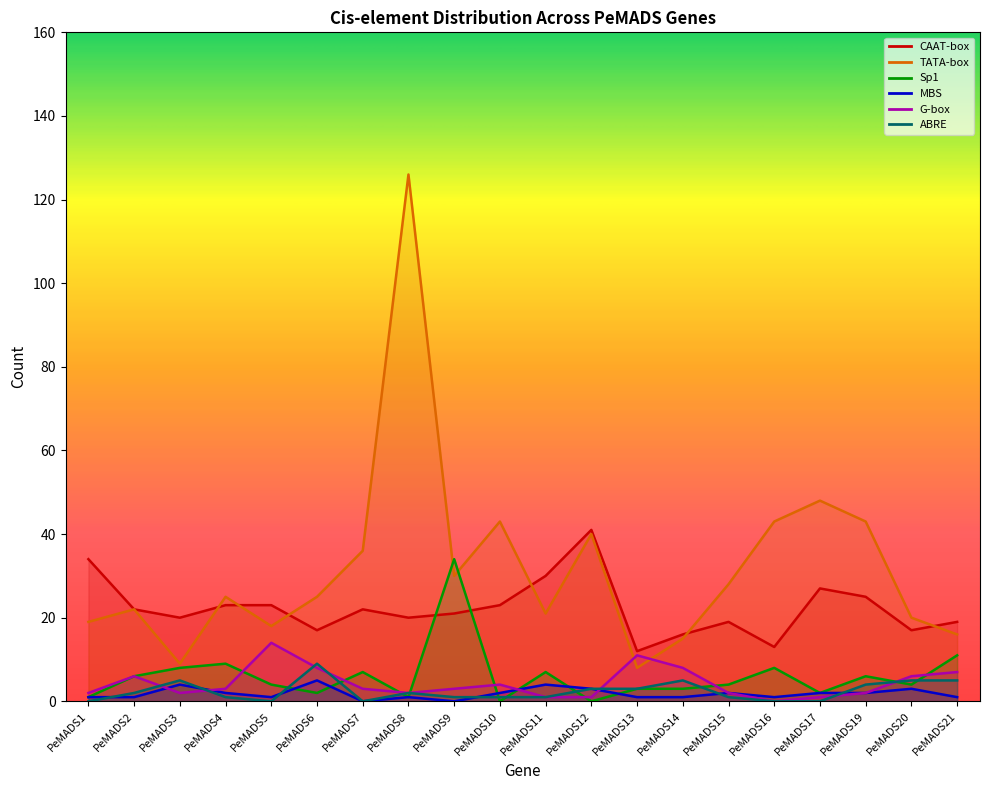

Where do CAAT-box and Sp1 first cross each other?

PeMADS8 and PeMADS9